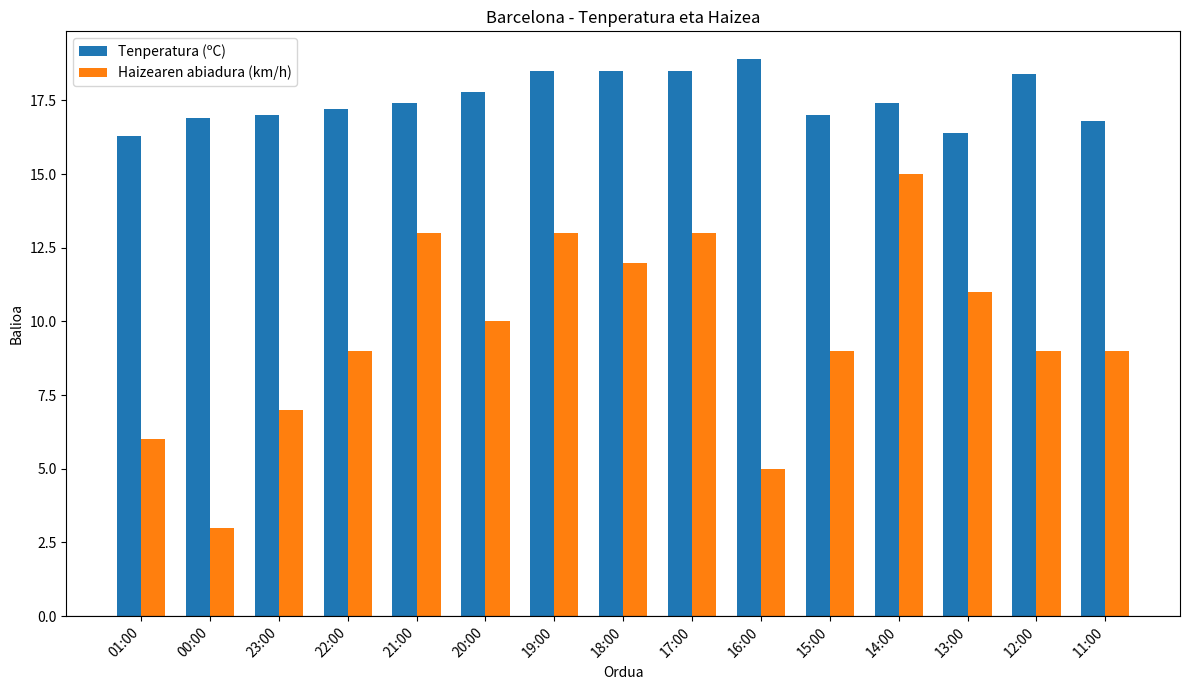

True or false: Haizearen abiadura (km/h) has a value of 9.0 at 22:00.

True